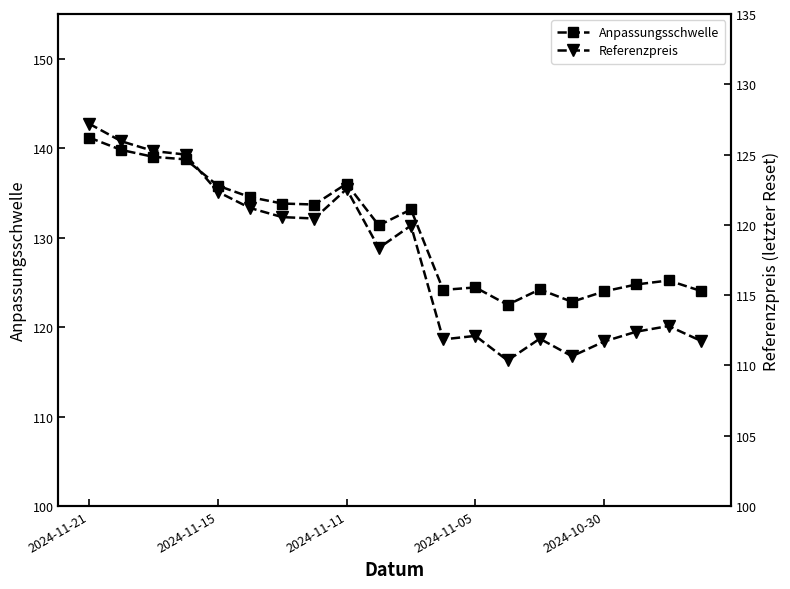

How many values in the Referenzpreis series are below 119?

10